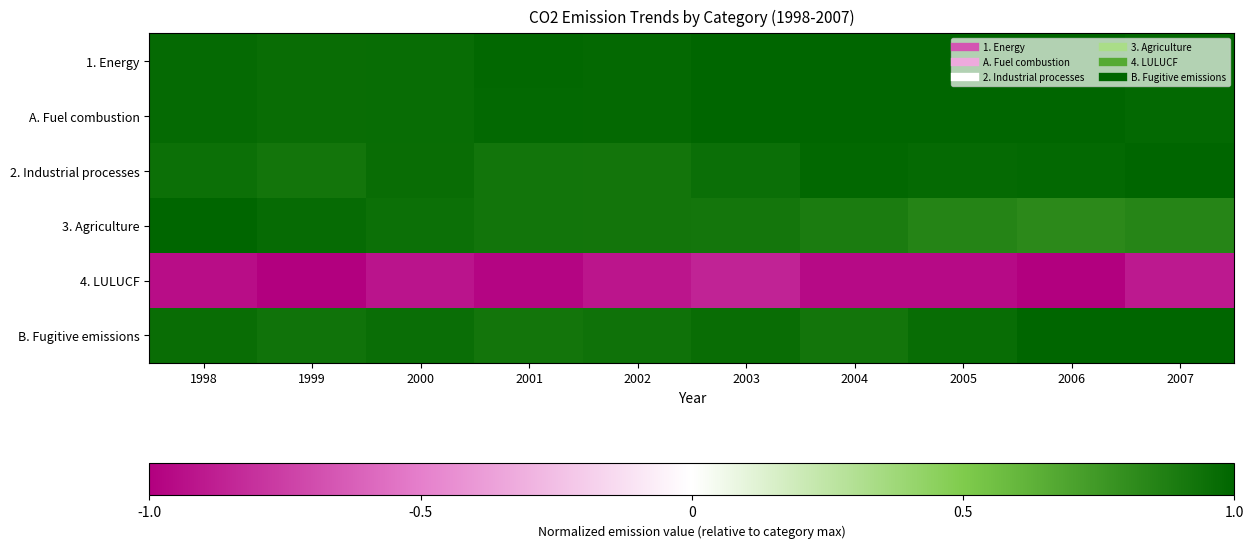

Reading right to left, list all the values displayed in this chart.

1. Energy: 2007=1.0	2006=1.0	2005=1.0	2004=1.0	2003=1.0	2002=1.0	2001=1.0	2000=1.0	1999=1.0	1998=1.0
A. Fuel combustion: 2007=1.0	2006=1.0	2005=1.0	2004=1.0	2003=1.0	2002=1.0	2001=1.0	2000=1.0	1999=1.0	1998=1.0
2. Industrial processes: 2007=1.0	2006=1.0	2005=1.0	2004=1.0	2003=1.0	2002=0.9	2001=0.9	2000=1.0	1999=0.9	1998=0.9
3. Agriculture: 2007=0.8	2006=0.8	2005=0.8	2004=0.9	2003=0.9	2002=0.9	2001=0.9	2000=0.9	1999=1.0	1998=1.0
4. LULUCF: 2007=-0.9	2006=-1.0	2005=-1.0	2004=-1.0	2003=-0.9	2002=-0.9	2001=-1.0	2000=-0.9	1999=-1.0	1998=-0.9
B. Fugitive emissions: 2007=1.0	2006=1.0	2005=1.0	2004=0.9	2003=1.0	2002=0.9	2001=0.9	2000=1.0	1999=0.9	1998=1.0